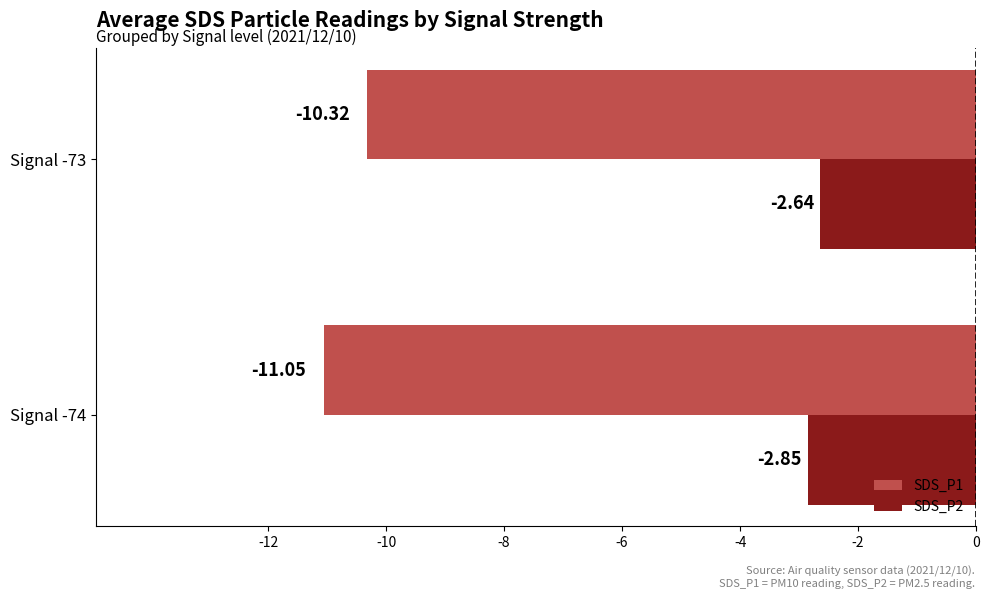

Which series has the largest total across all categories?

SDS_P2